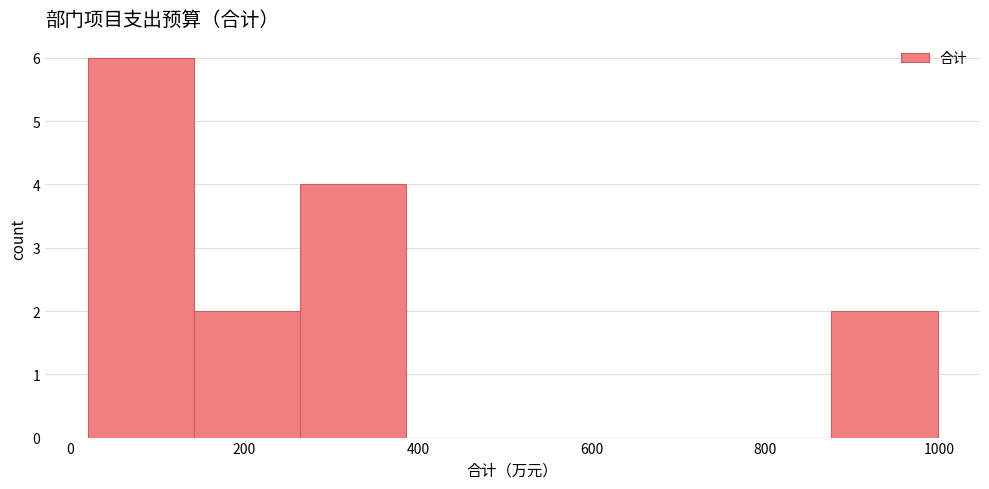

How tall is the bar that spans 20 to 140 on the x-axis? Neither the bar edges nor the heights are printed on the chart, so give them approximately, as read against the axes.

6